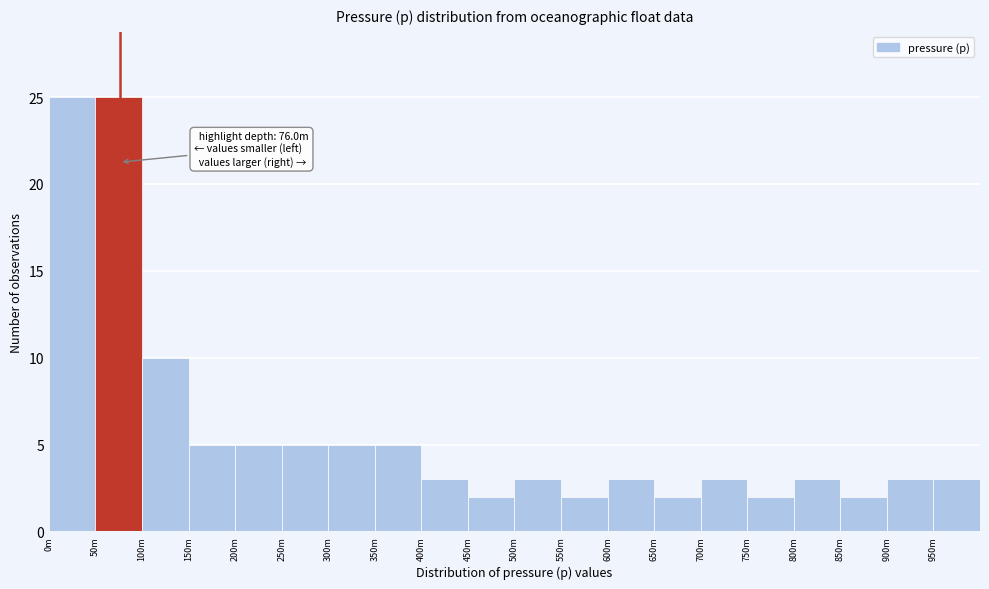

Reading right to left, extract all data points from this chart.

3	3	2	3	2	3	2	3	2	3	2	3	5	5	5	5	5	10	25	25